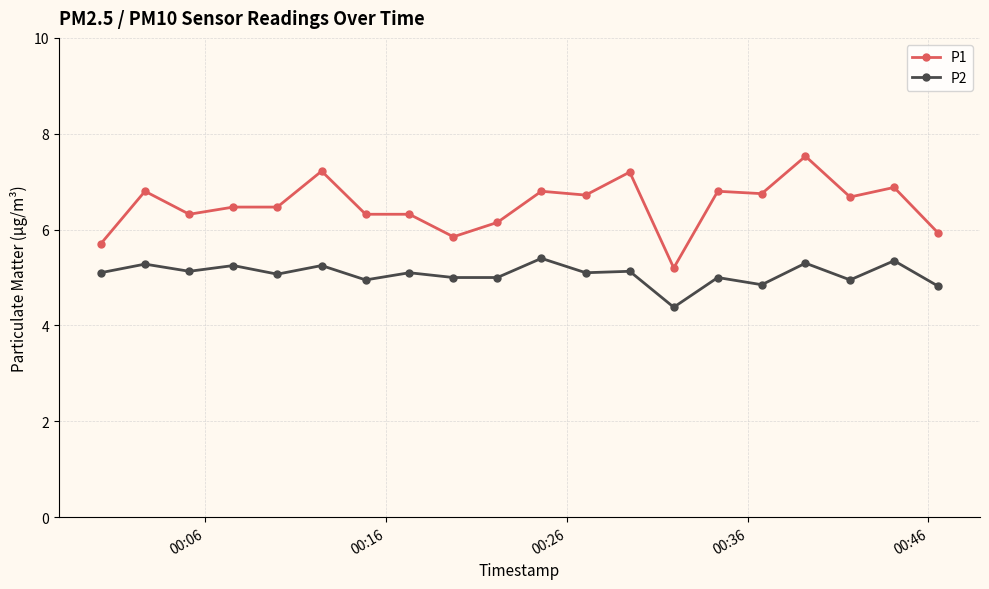

Rank the series by their average value, from highest to lowest.

P1, P2